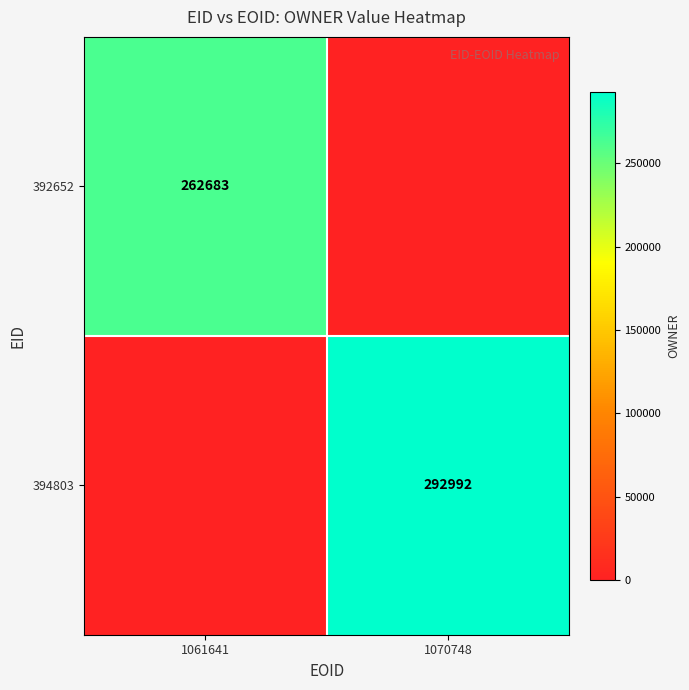

Is the value of 392652 at 1061641 greater than the value of 394803 at 1070748?

No